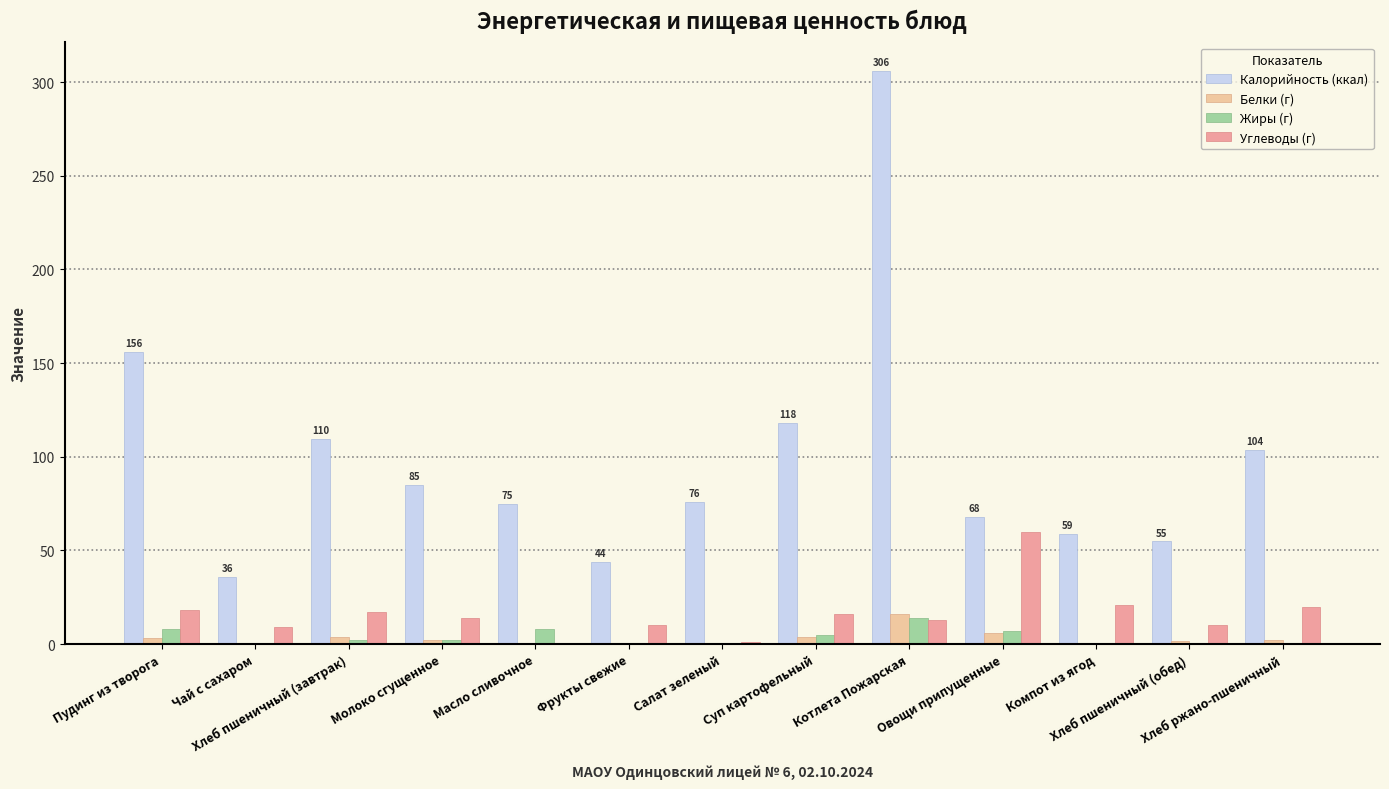

Which series has the largest total across all categories?

Калорийность (ккал)